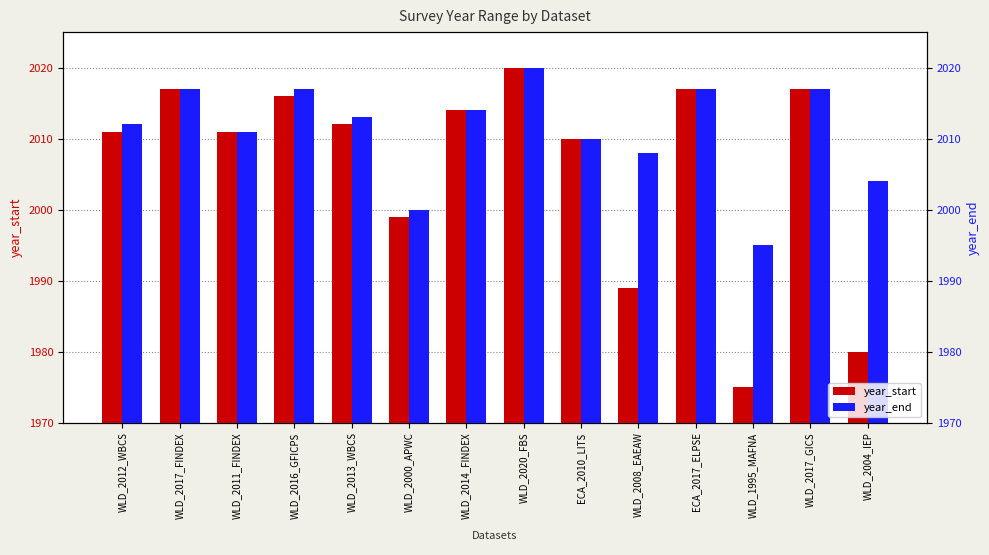

What is the sum of all year_start values?

28088